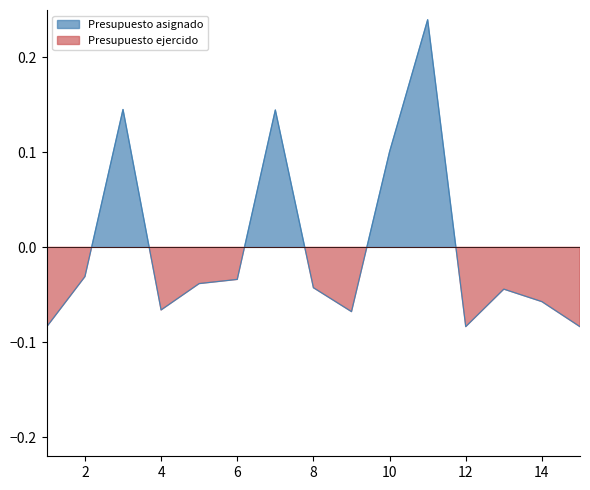

How many lines are shown in the chart?

1